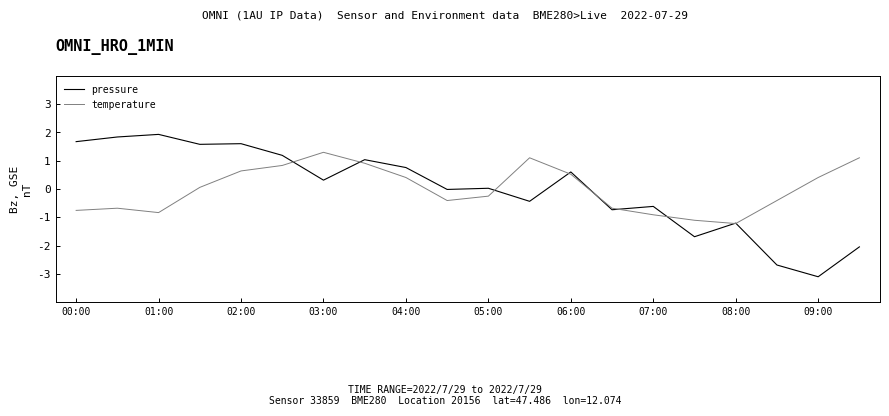

What is the smallest value displayed?

-3.1